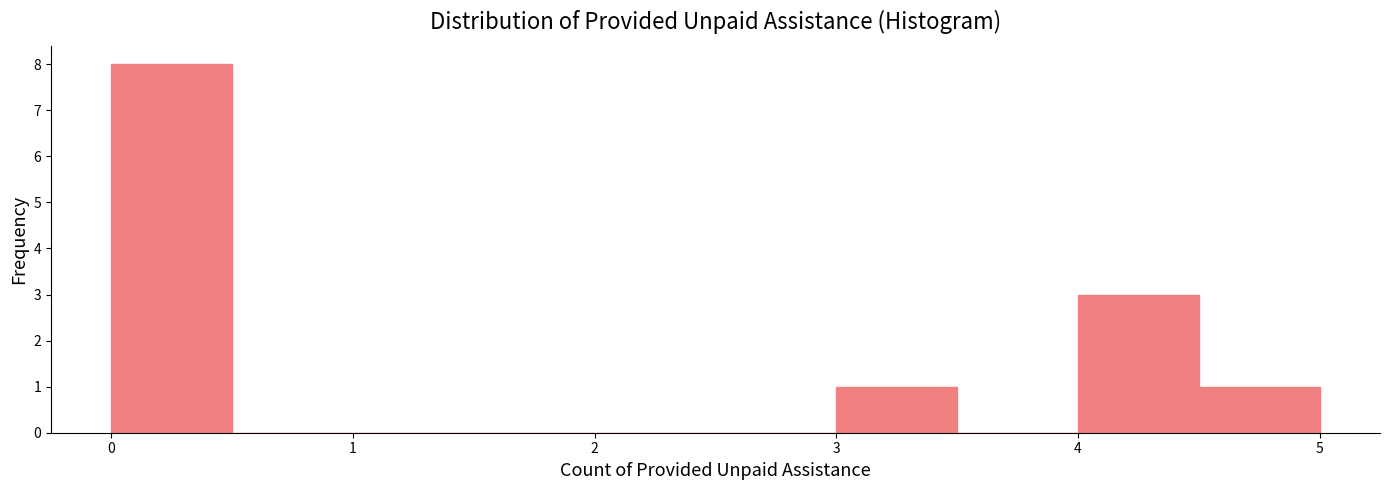

Reading left to right, transcribe this chart: for each bar, give the range it covers on the x-axis and its height. The values are not printed on the chart, so give them approximately, as read against the axis.

0.0 to 0.5: 8
0.5 to 1.0: 0
1.0 to 1.5: 0
1.5 to 2.0: 0
2.0 to 2.5: 0
2.5 to 3.0: 0
3.0 to 3.5: 1
3.5 to 4.0: 0
4.0 to 4.5: 3
4.5 to 5.0: 1